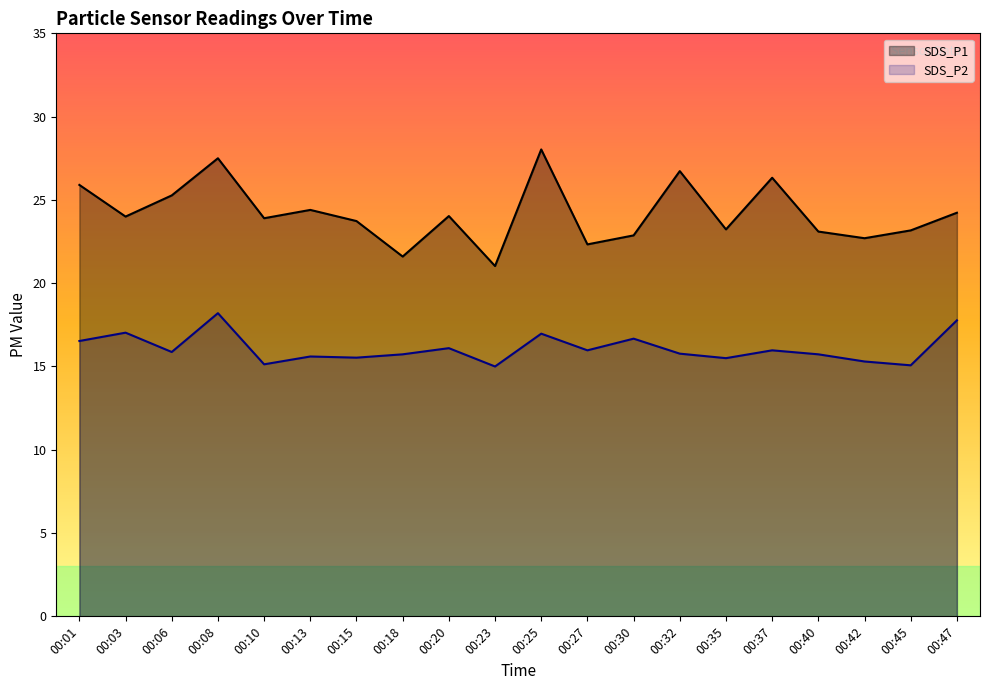

Which series has the largest total across all categories?

SDS_P1